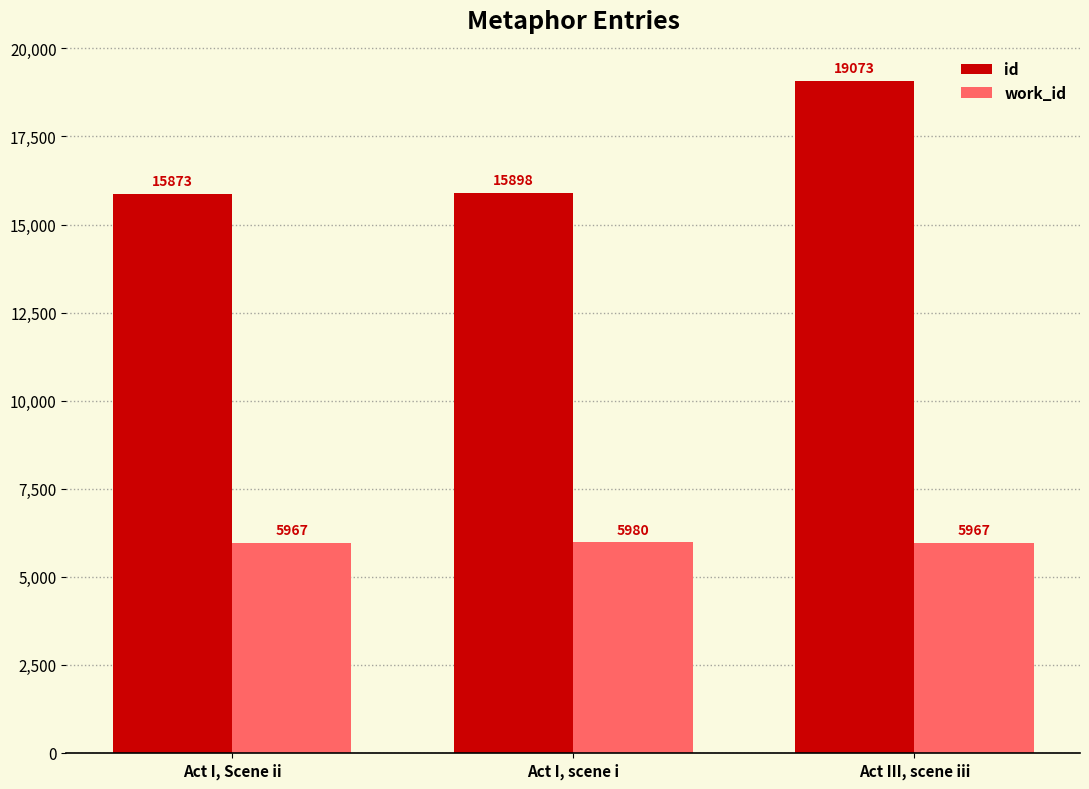

List the series in order of their overall mean, highest first.

id, work_id